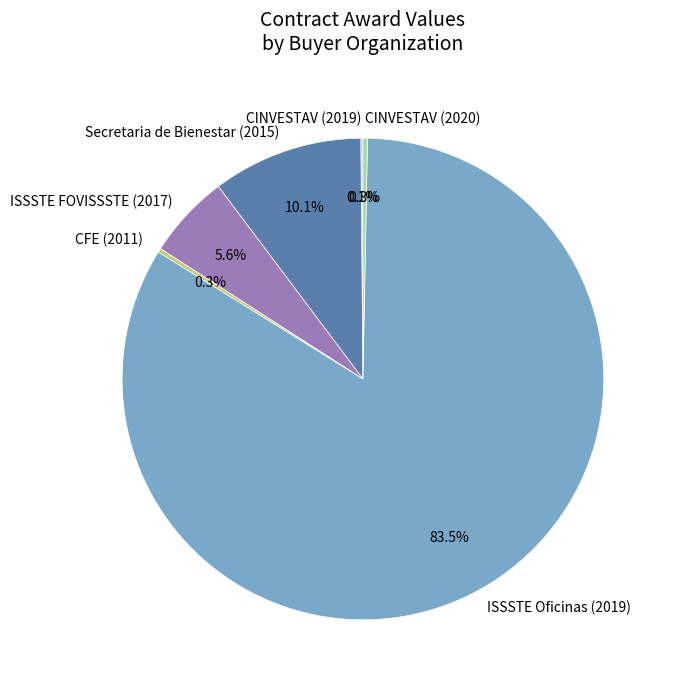

What percentage is NOT represented by Secretaria de Bienestar (2015)?

89.9%